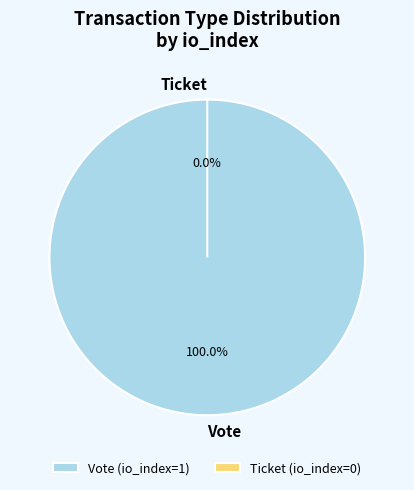

Is Ticket the majority of the pie?

No